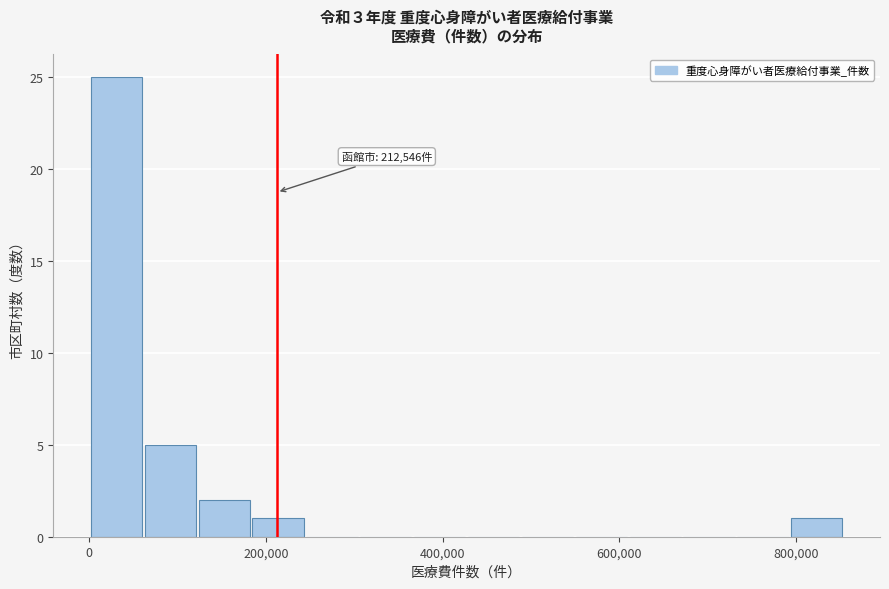

Read against the x-axis, roughly where is the centre of the tallest bar?

40000